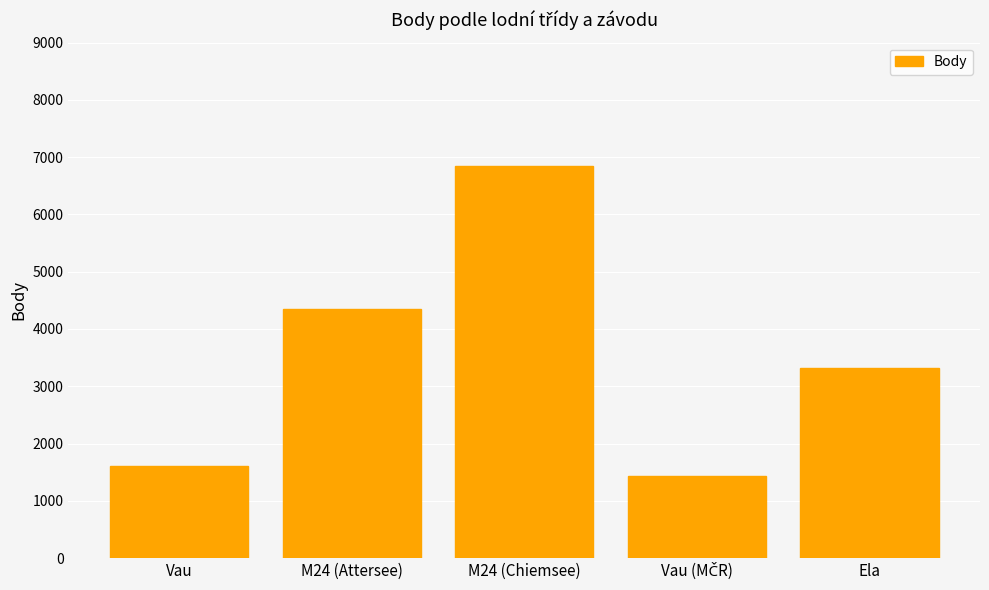

Which category has the highest value across all series?

M24 (Chiemsee)